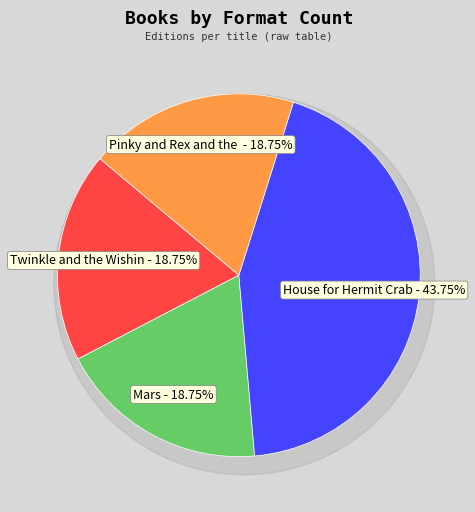

How many segments does this pie chart have?

4